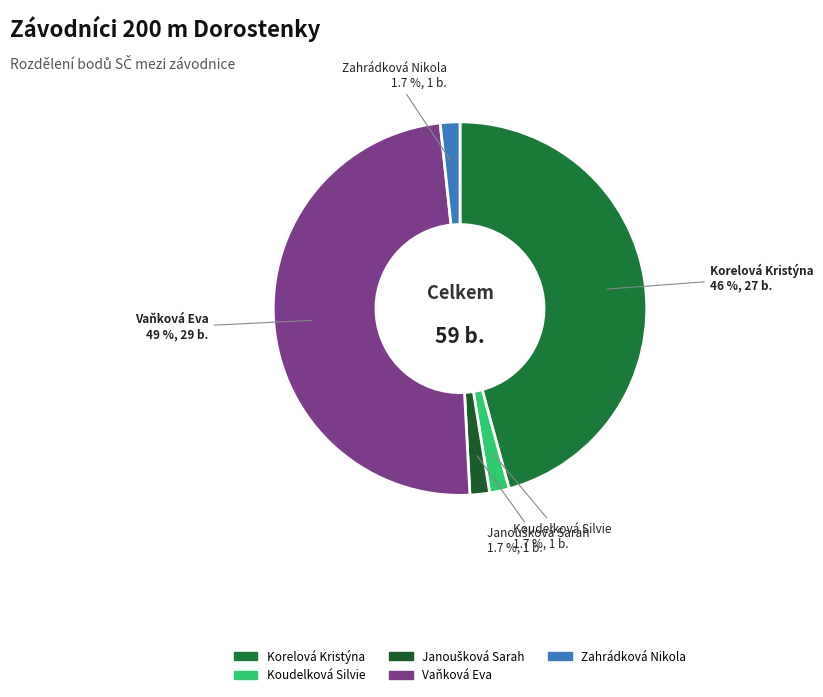

Which slice is the largest?

Vaňková Eva